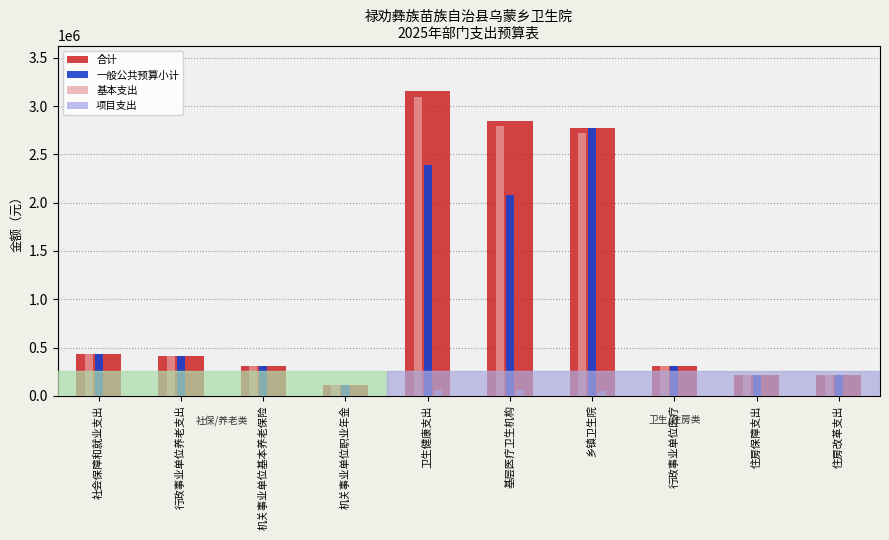

What is the highest value of the 合计 series?

3155068.6